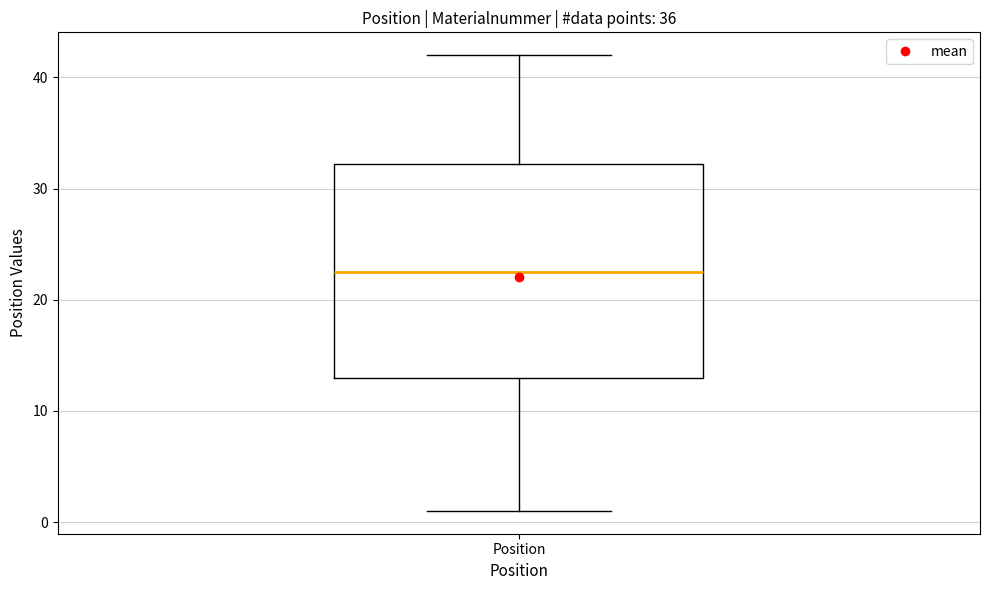

Transcribe this box plot: give where the median line is, the range the box spans, and where the two whiskers end, as read against the y-axis. The values are not printed on the chart, so give them approximately, as read against the axis.

median 23, box 13 to 32, whiskers 1 to 42